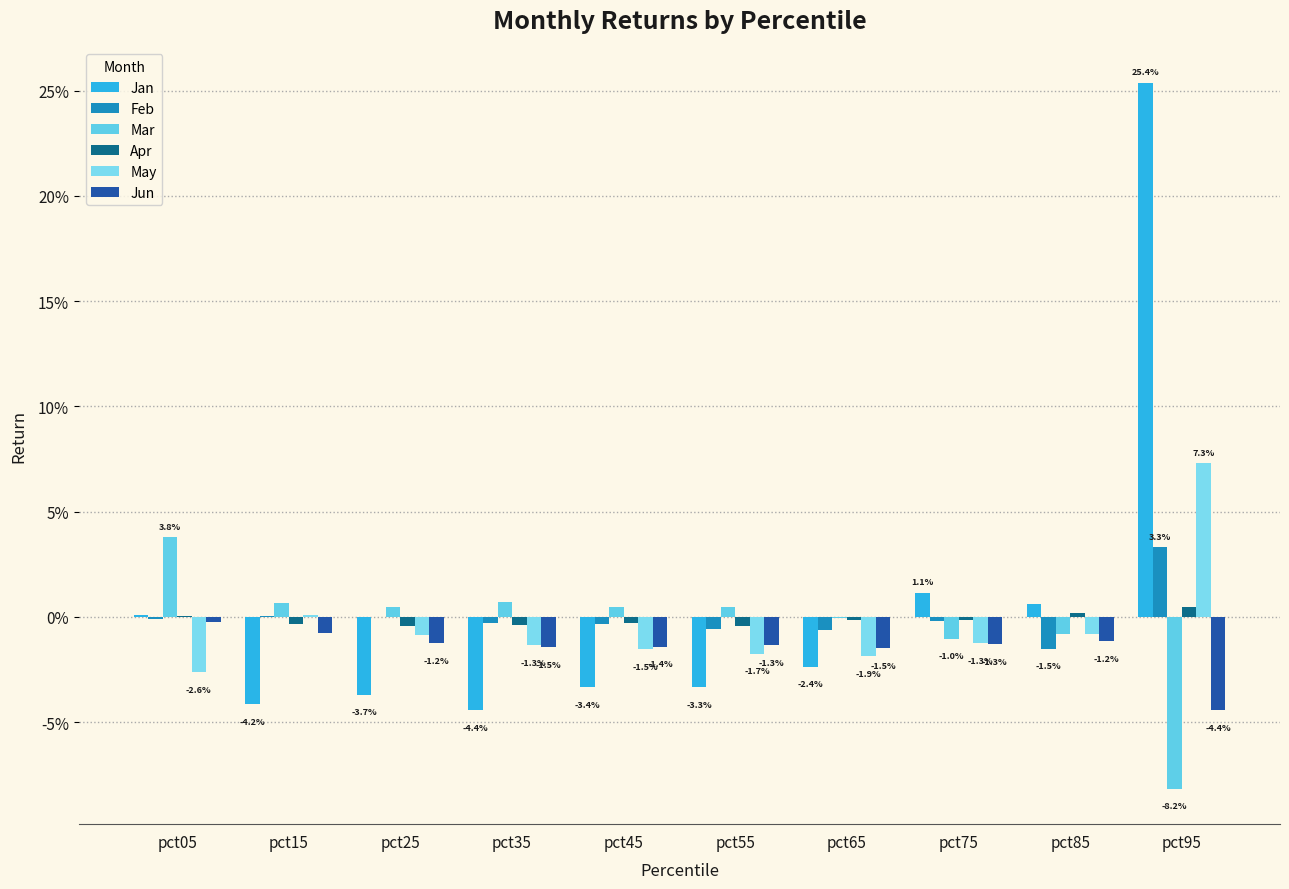

Is the value of Feb at pct45 greater than the value of Jan at pct05?

No